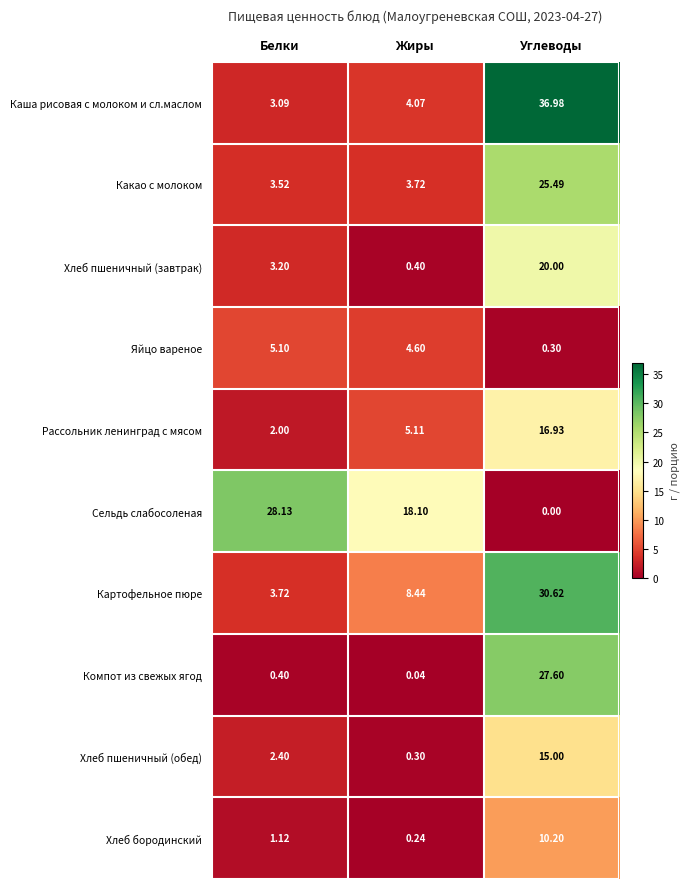

Rank the series by their maximum value, from highest to lowest.

Каша рисовая с молоком и сл.маслом, Картофельное пюре, Сельдь слабосоленая, Компот из свежых ягод, Какао с молоком, Хлеб пшеничный (завтрак), Рассольник ленинград с мясом, Хлеб пшеничный (обед), Хлеб бородинский, Яйцо вареное